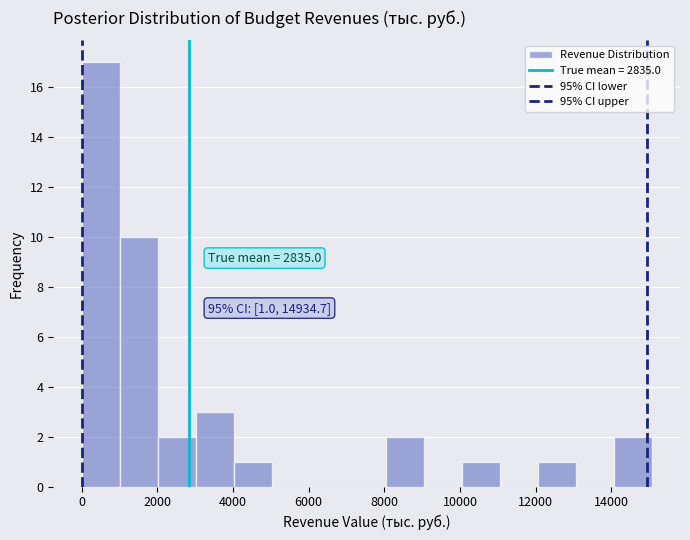

Over which range of the x-axis is the bar tallest?

0 to 1000